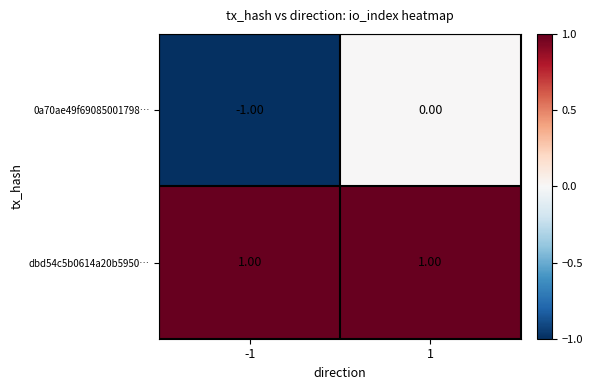

Between -1 and 1, which series saw the biggest shift?

0a70ae49f69085001798…